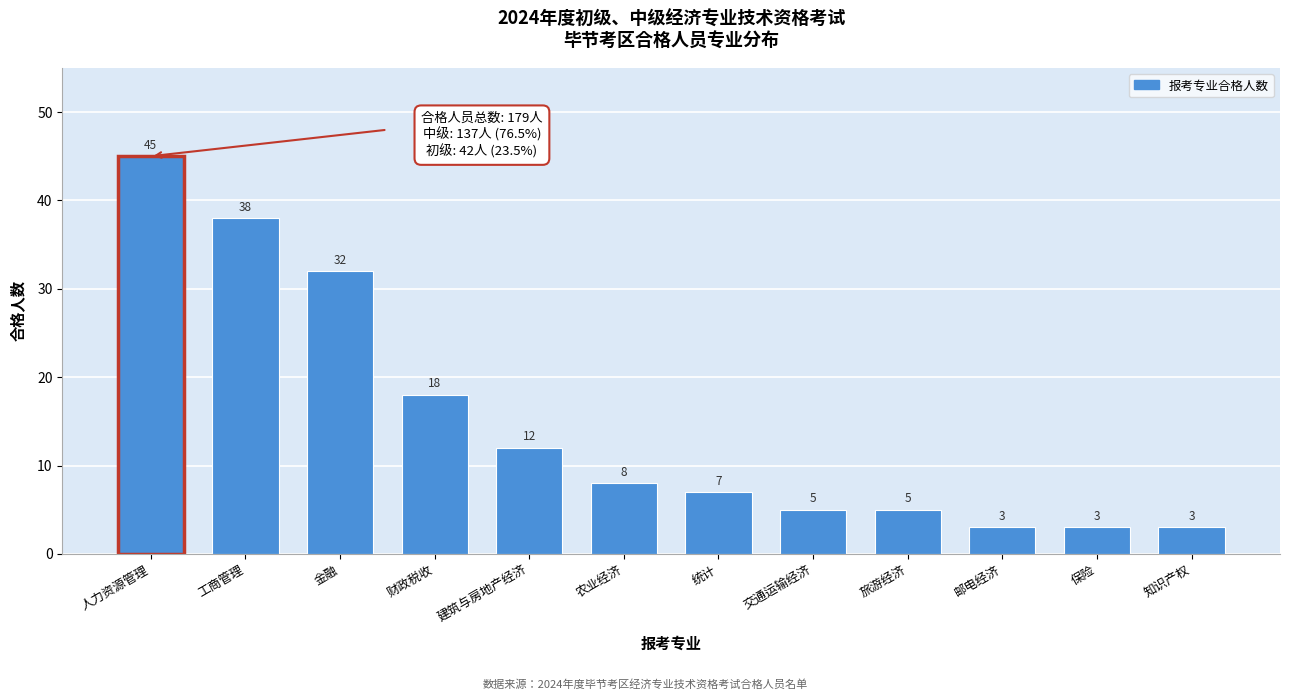

Reading right to left, list all the values displayed in this chart.

知识产权=3	保险=3	邮电经济=3	旅游经济=5	交通运输经济=5	统计=7	农业经济=8	建筑与房地产经济=12	财政税收=18	金融=32	工商管理=38	人力资源管理=45